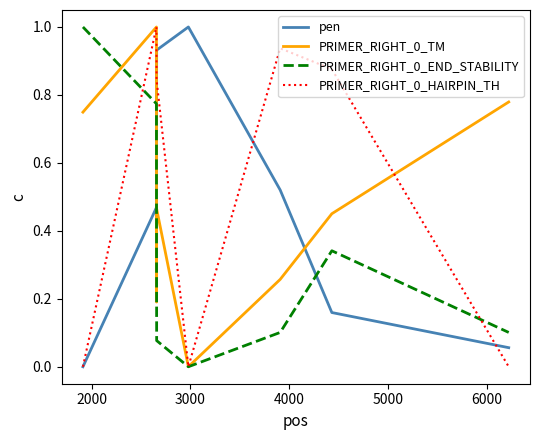

How many series are shown in this chart?

4